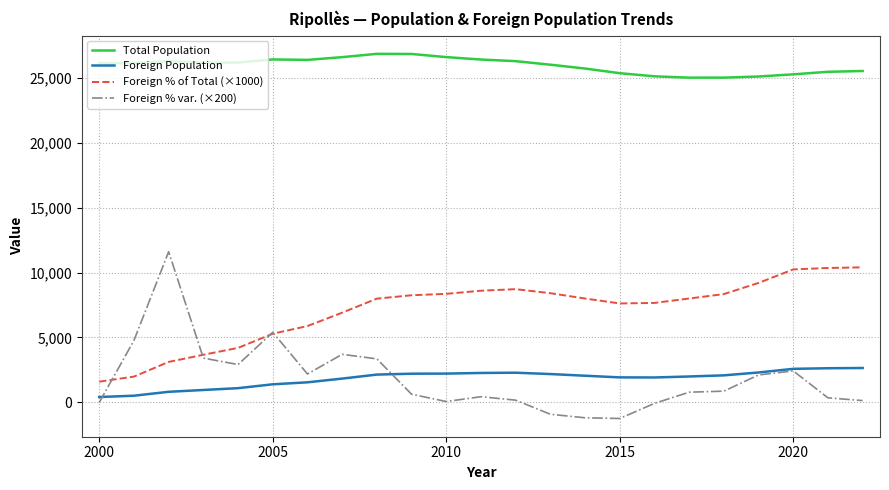

What is the difference between the maximum and minimum values in the Foreign % of Total (×1000) series?

8800.0